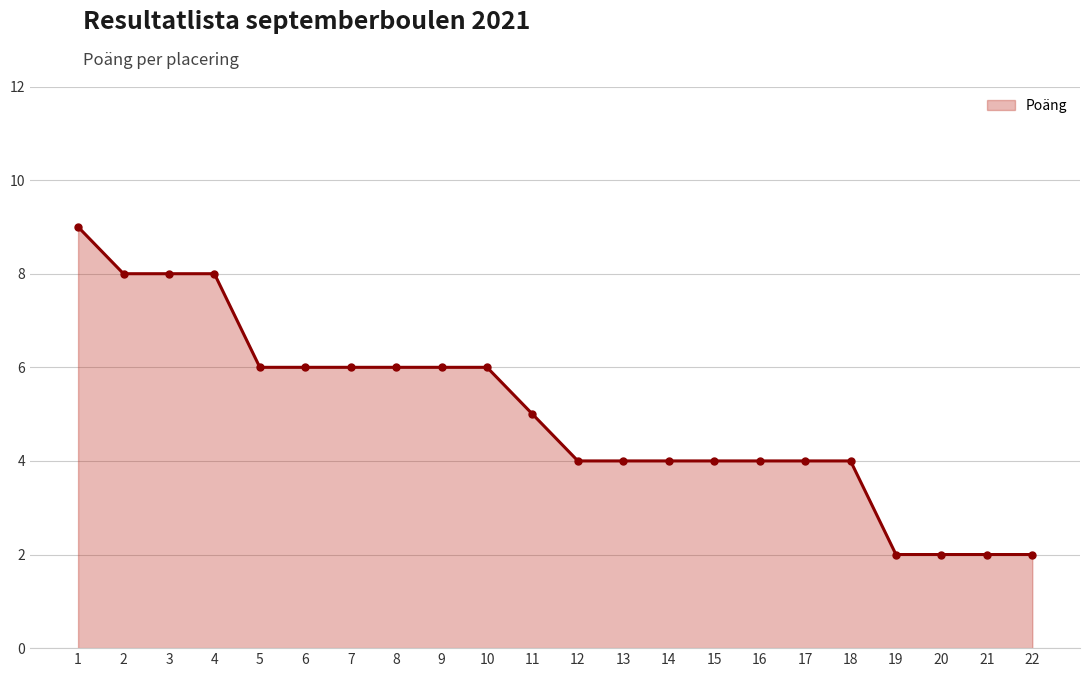

Reading left to right, transcribe all the data shown in this chart.

1=9	2=8	3=8	4=8	5=6	6=6	7=6	8=6	9=6	10=6	11=5	12=4	13=4	14=4	15=4	16=4	17=4	18=4	19=2	20=2	21=2	22=2